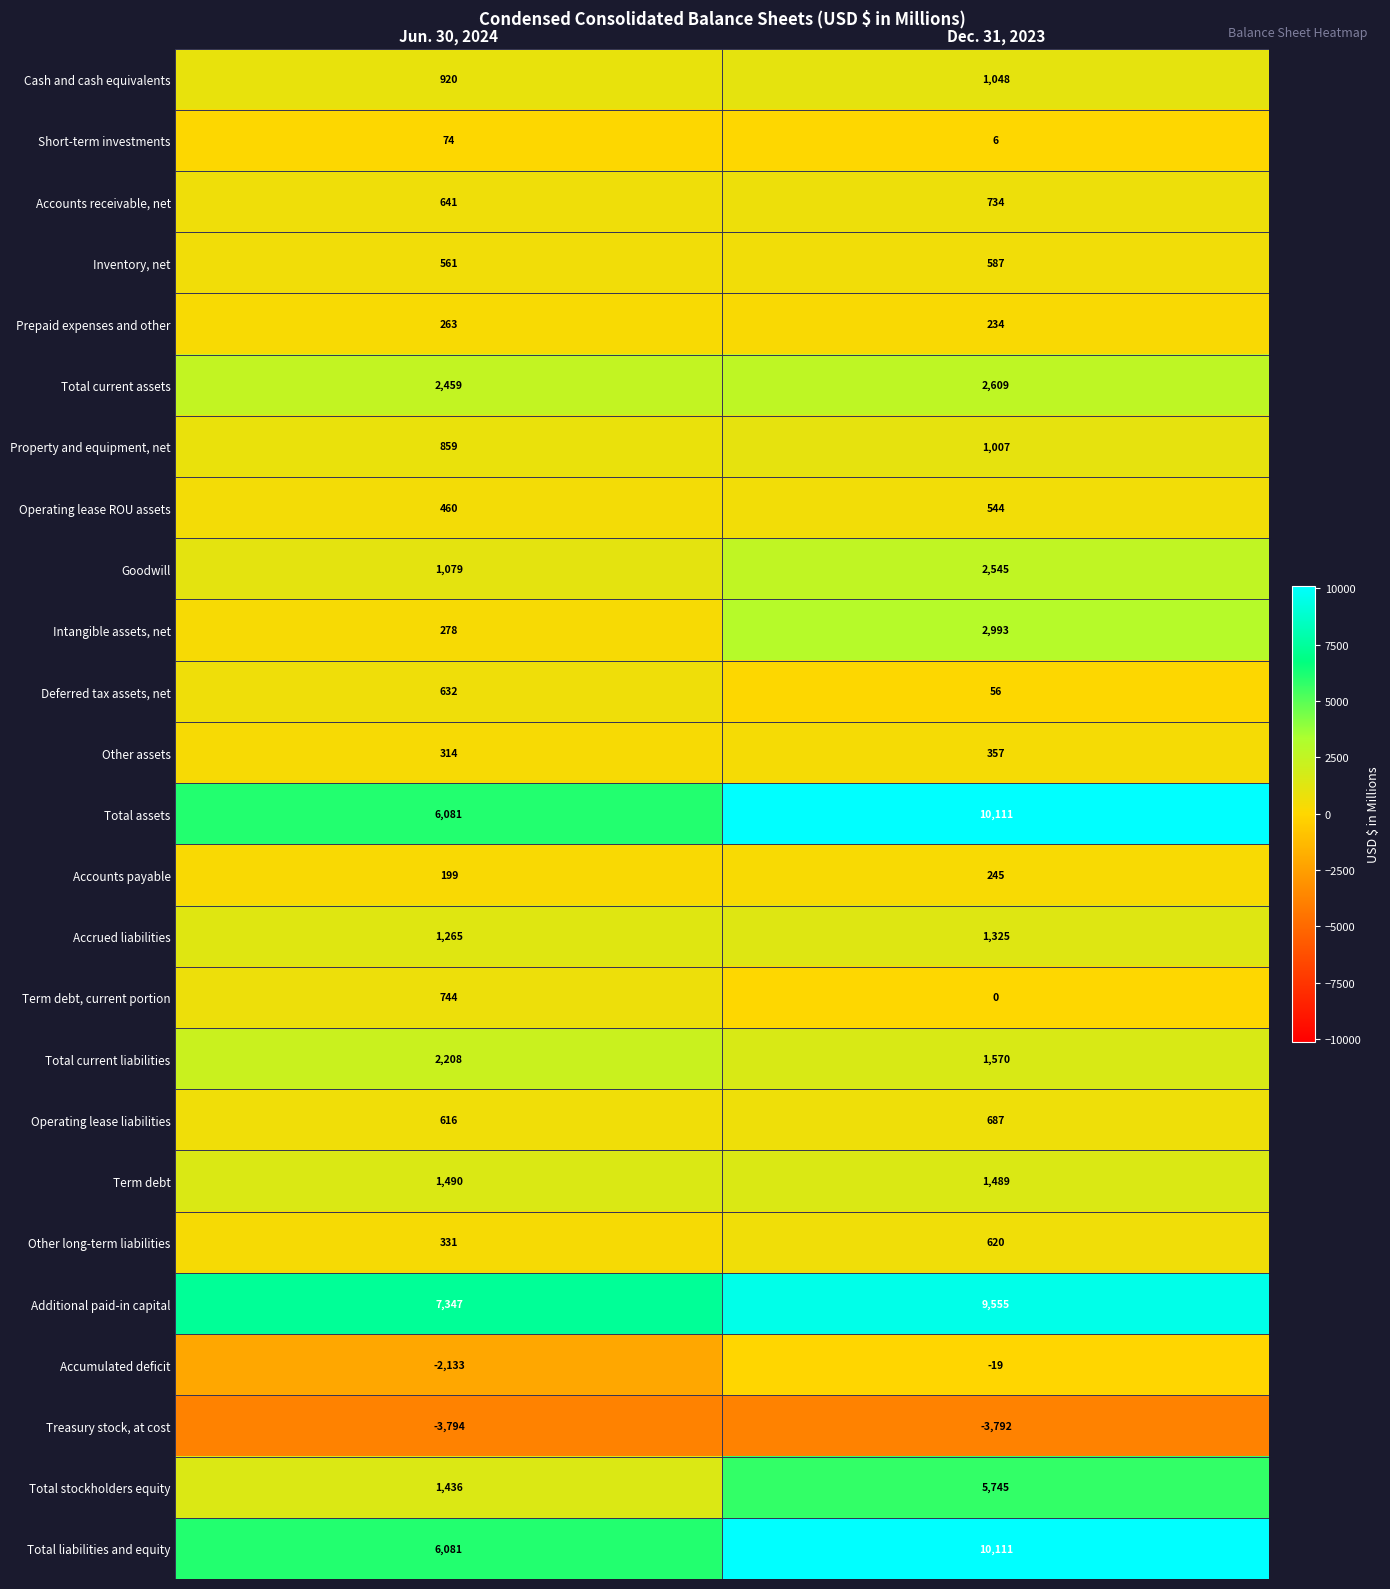

What is the difference between the Term debt, current portion values at Dec. 31, 2023 and Jun. 30, 2024?

744